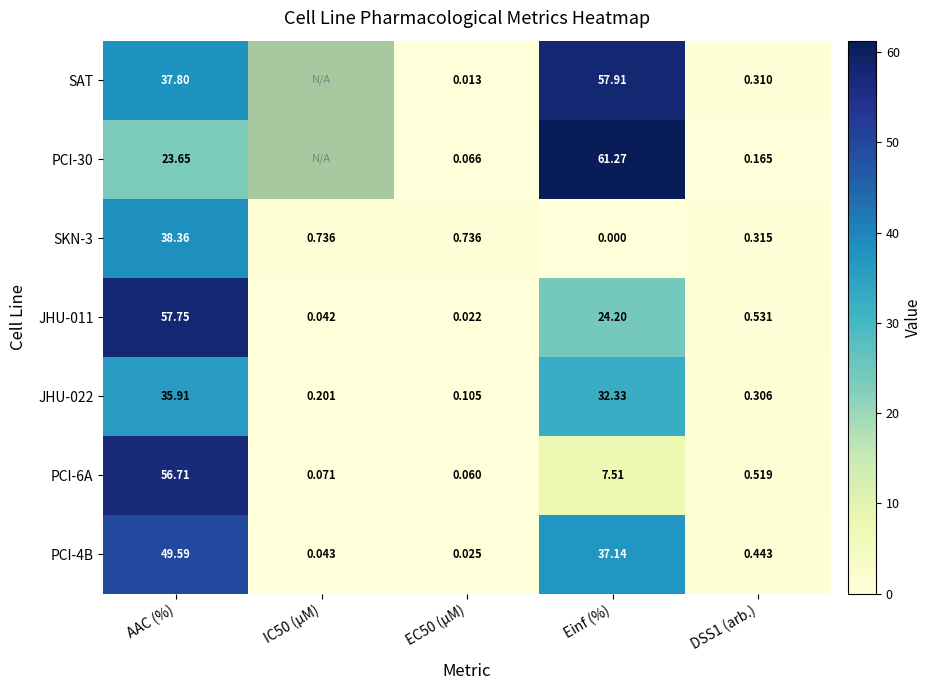

Is the value of PCI-30 at EC50 (µM) greater than the value of SKN-3 at EC50 (µM)?

No